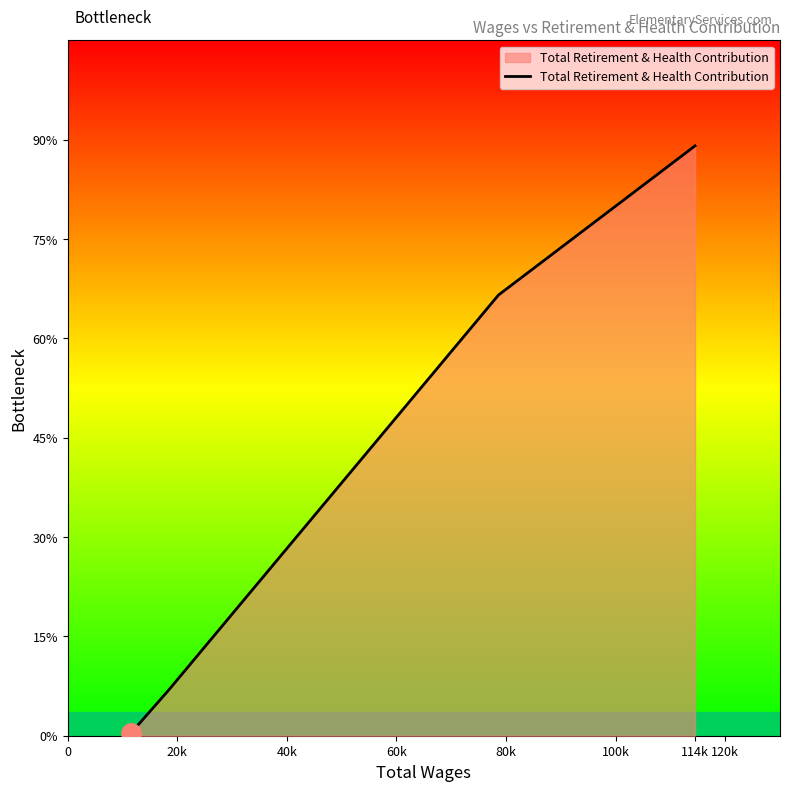

Is this an area chart (filled region under the line)?

Yes